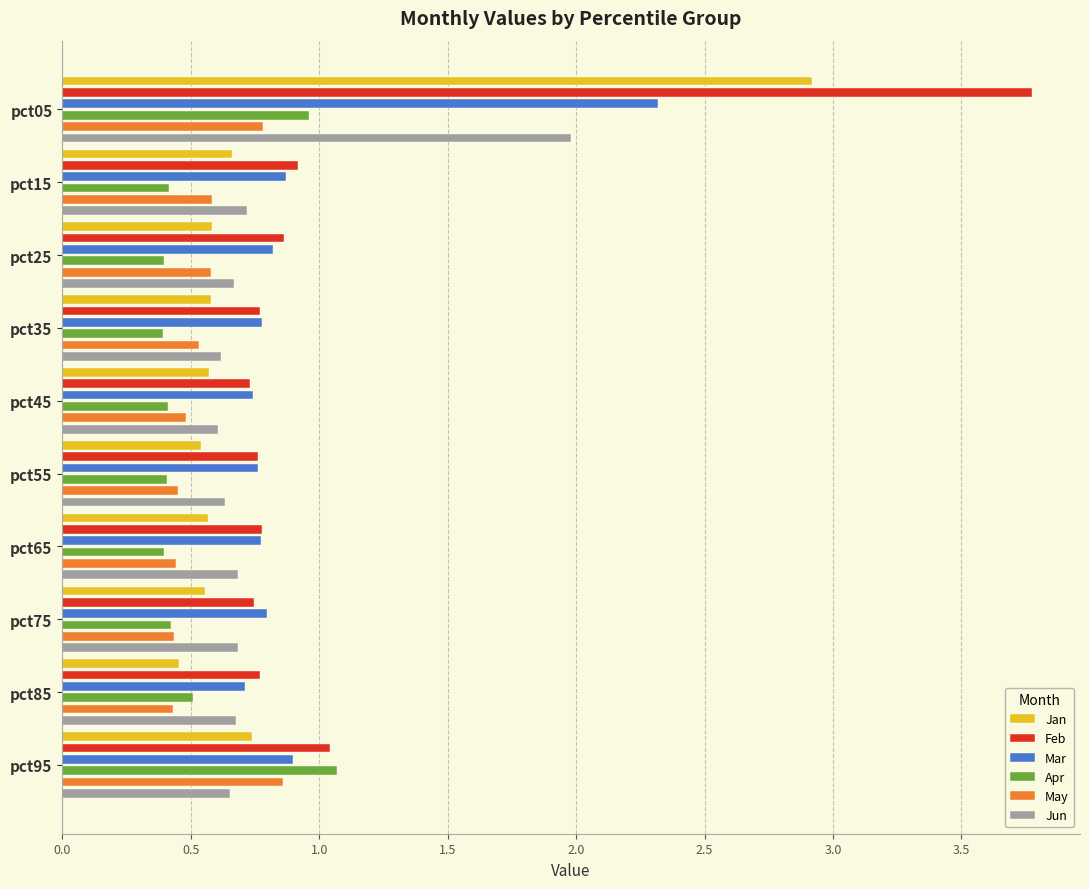

What is the difference between the second highest and second lowest values in the Apr series?

0.6